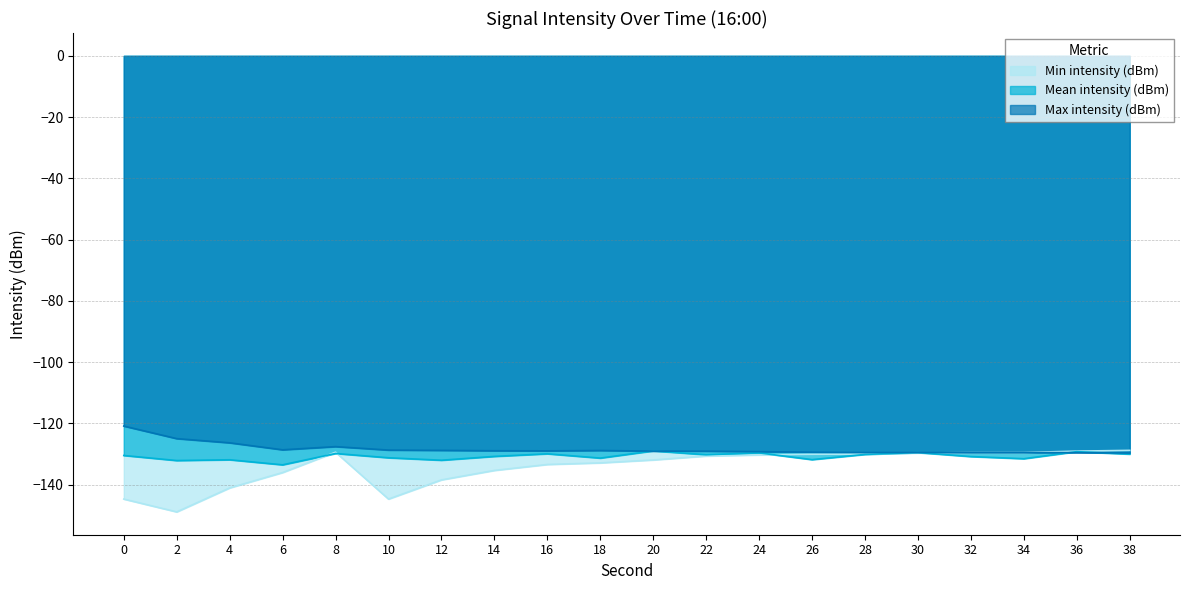

Does the chart have visible grid lines?

Yes